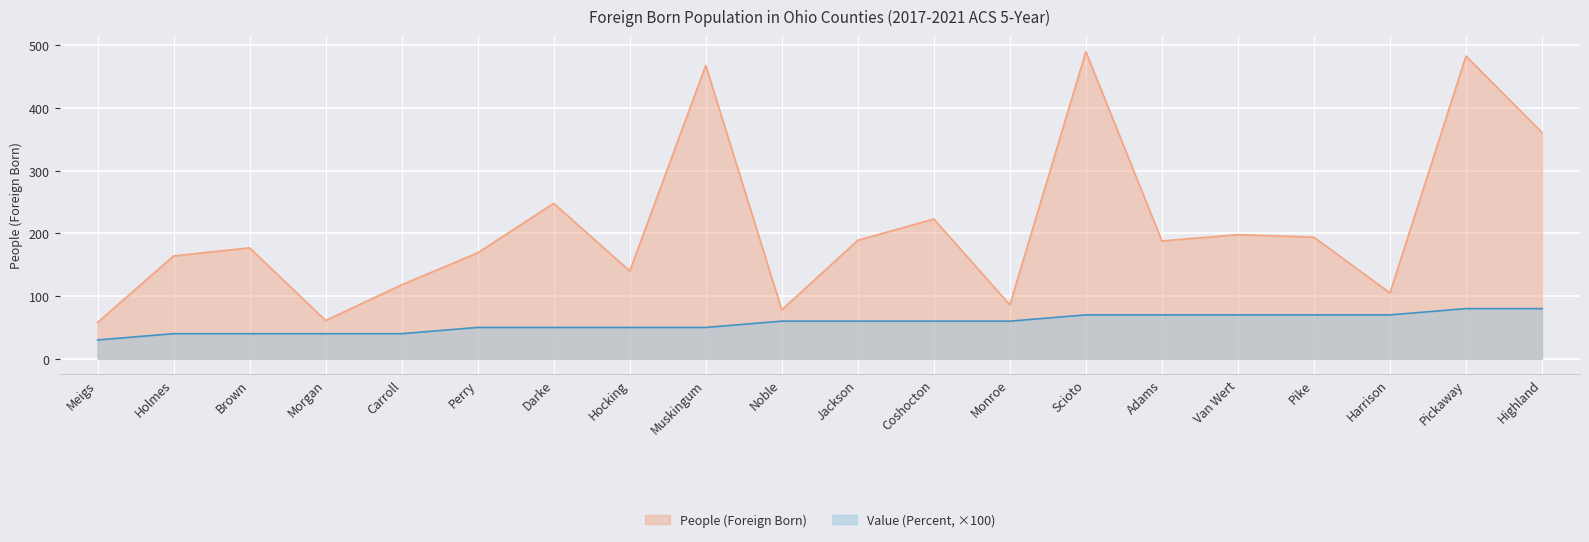

What is the difference between the maximum and minimum values in the People (Foreign Born) series?

432